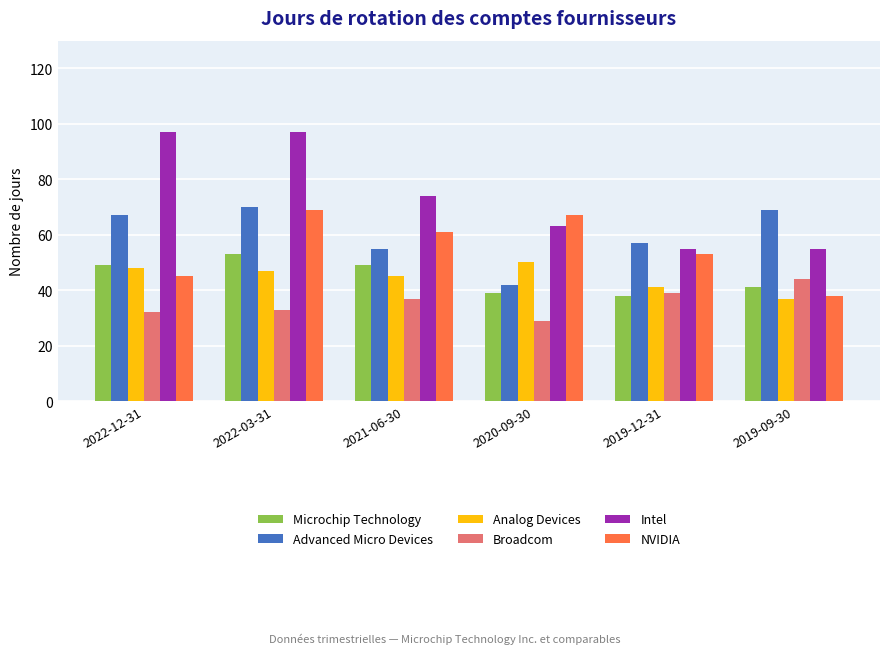

Is the value of Intel at 2019-09-30 greater than the value of Advanced Micro Devices at 2022-12-31?

No